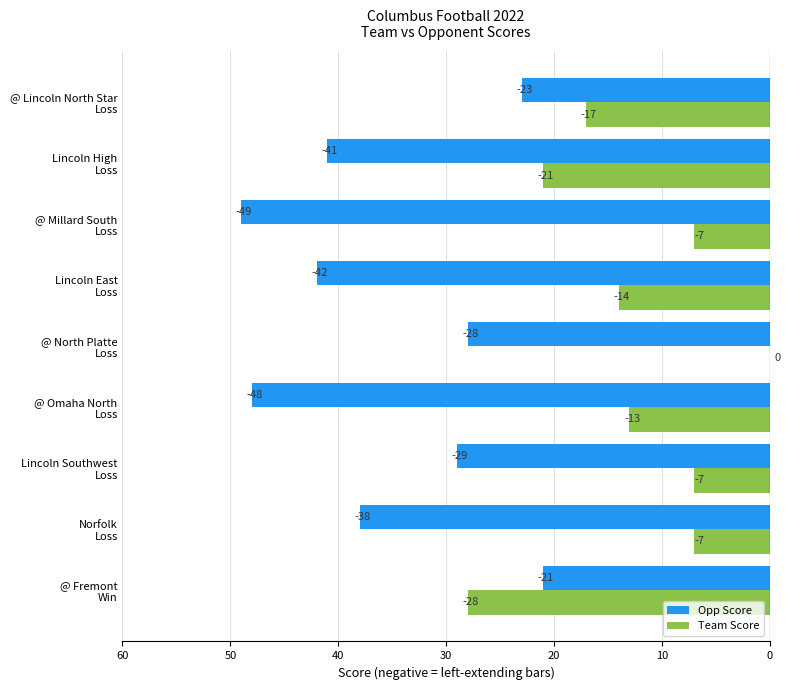

What are all the series names shown in the legend?

Opp Score, Team Score